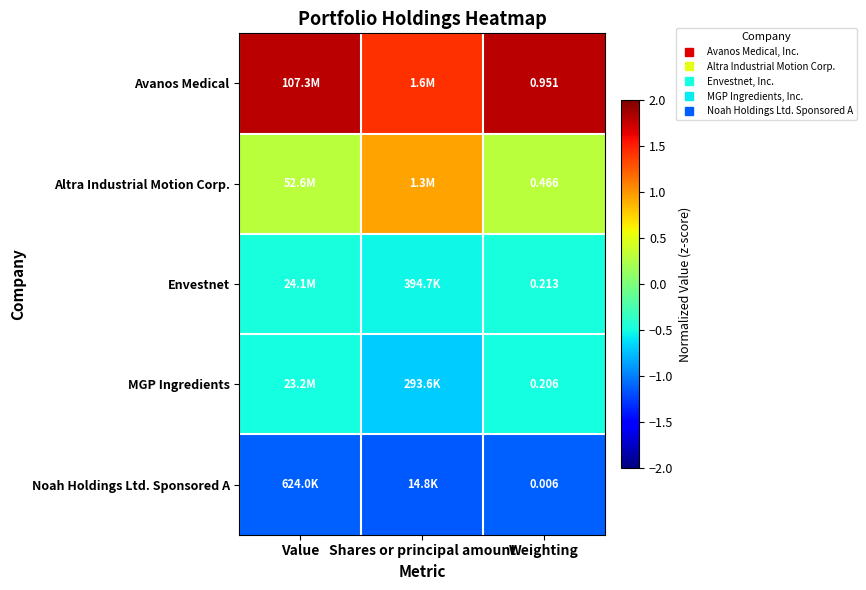

What is the sum of all Noah Holdings Ltd. Sponsored A values?

-3.4